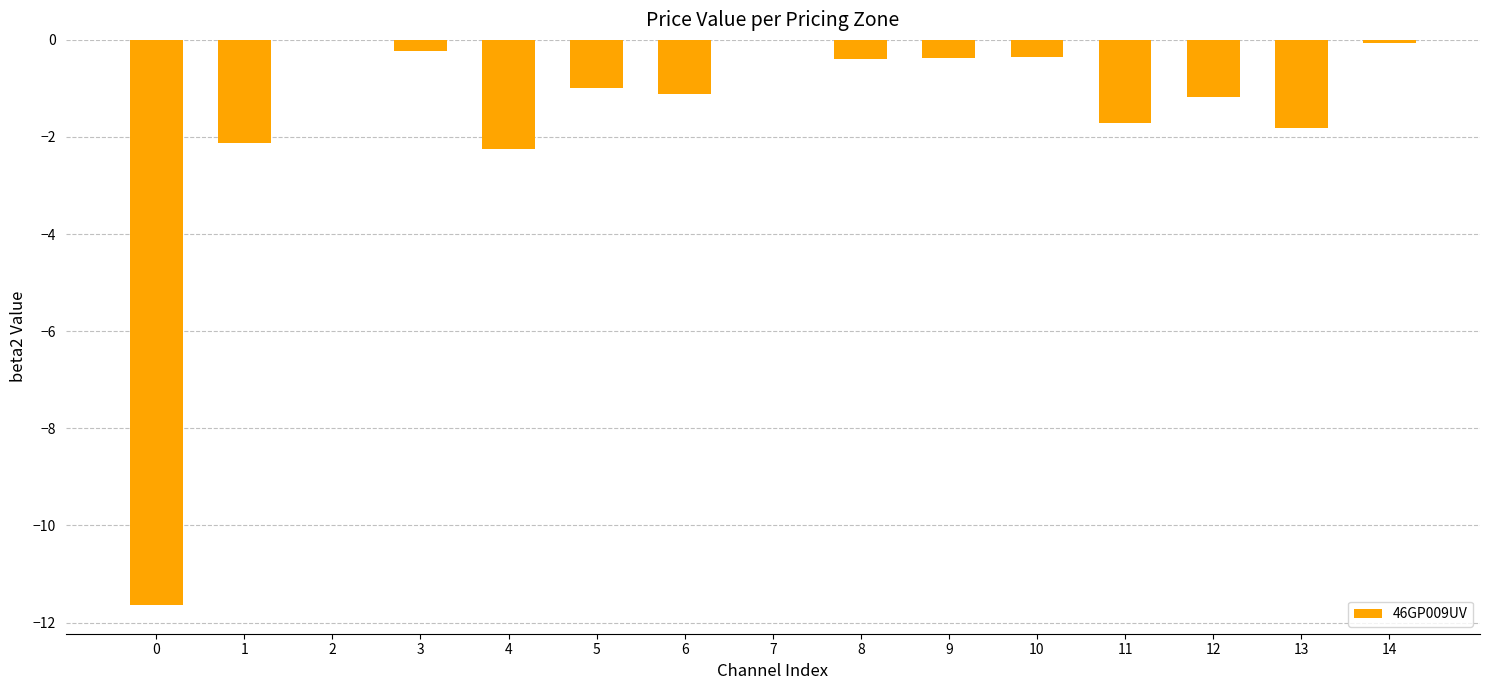

Is it true that the value at 11 is -1.7?

True